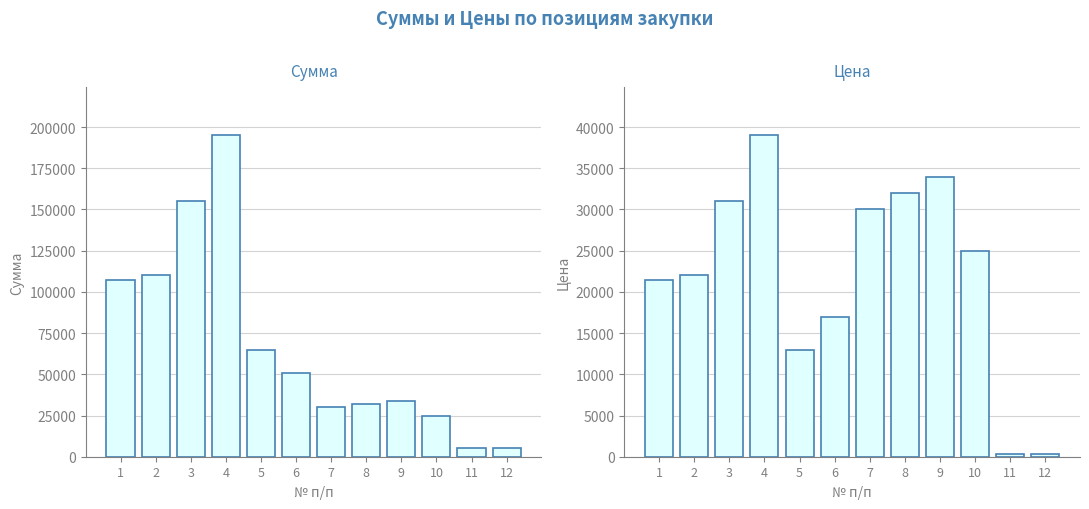

Which category has the lowest value in the Цена series?

11